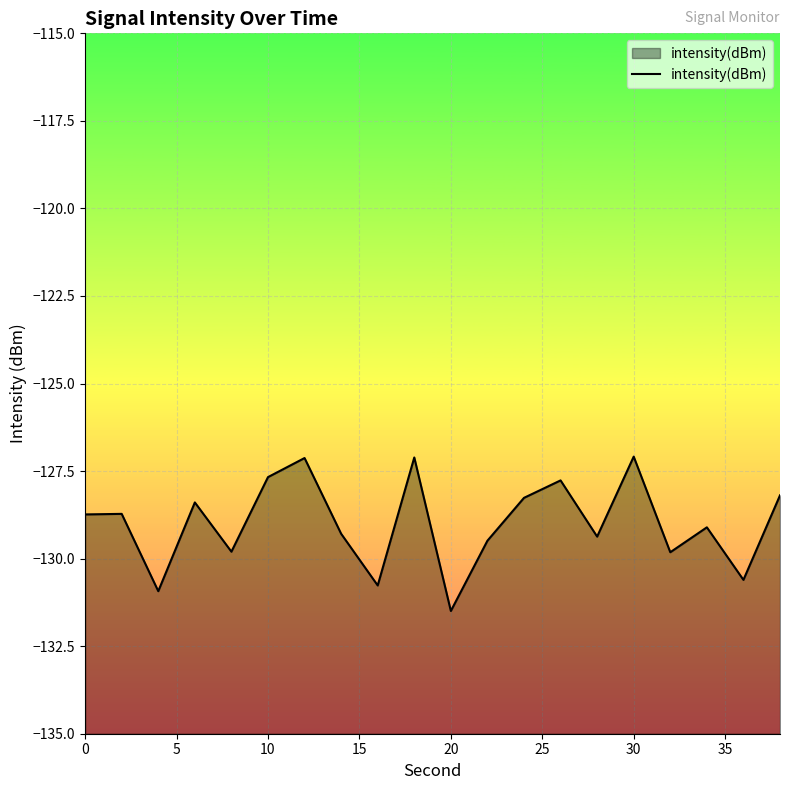

How many lines are shown in the chart?

1